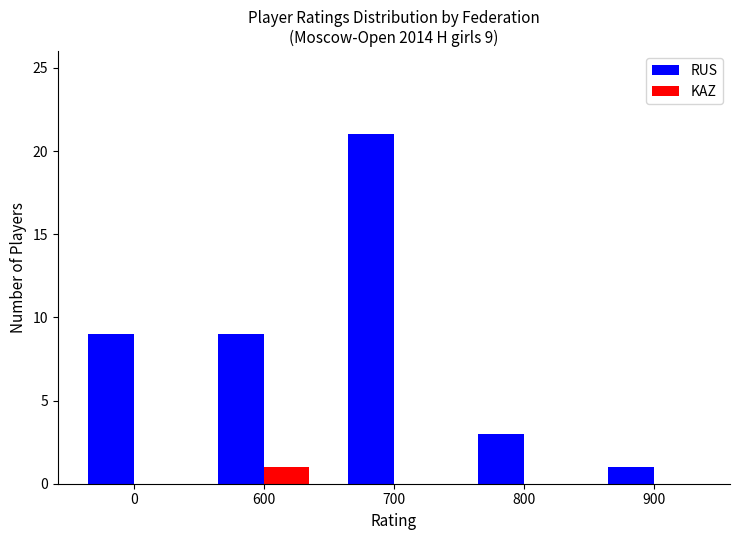

Reading left to right, transcribe all the data shown in this chart.

RUS: 9	9	21	3	1
KAZ: 0	1	0	0	0